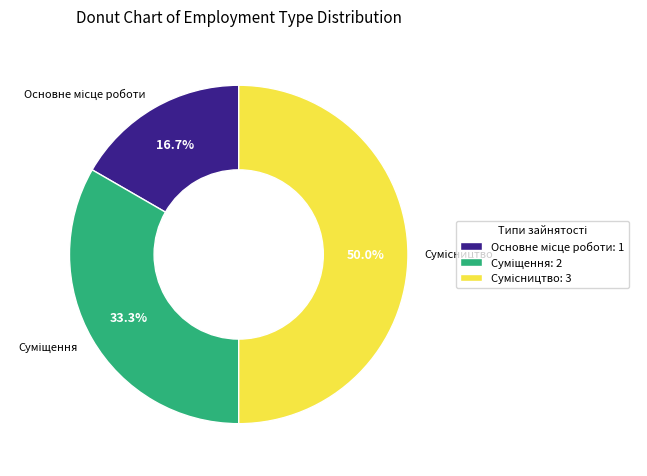

Is it true that Основне місце роботи is 8% of the pie?

False